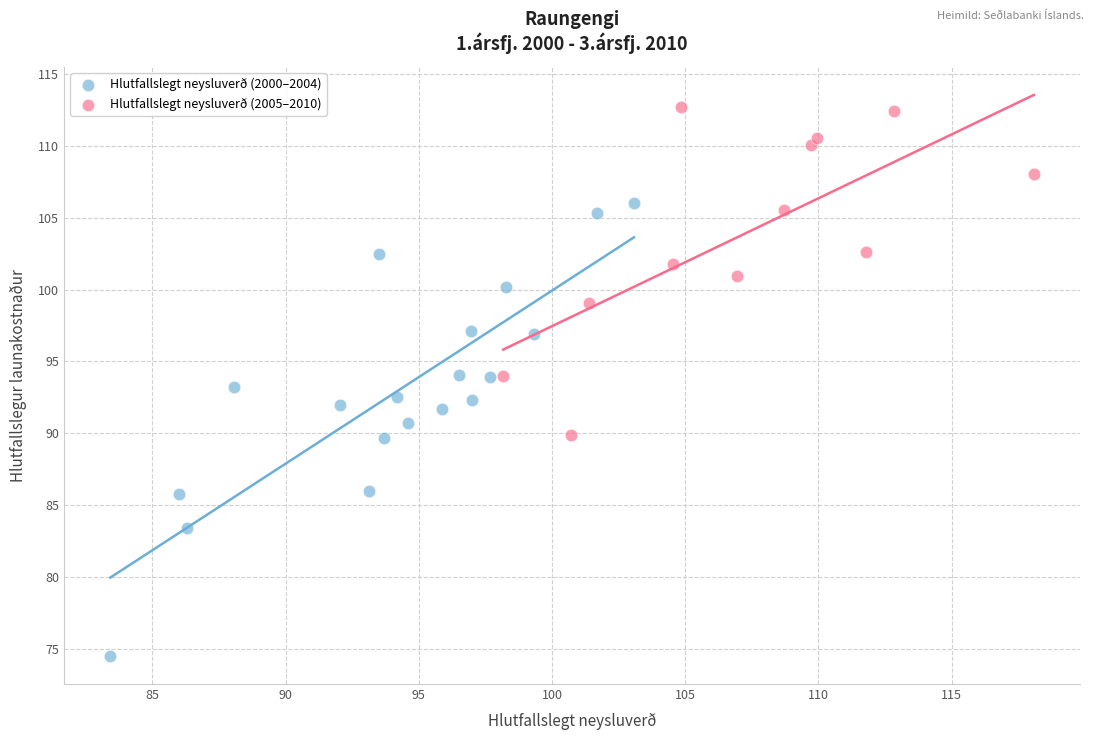

What are all the series names shown in the legend?

Hlutfallslegt neysluverð (2000–2004), Hlutfallslegt neysluverð (2005–2010)